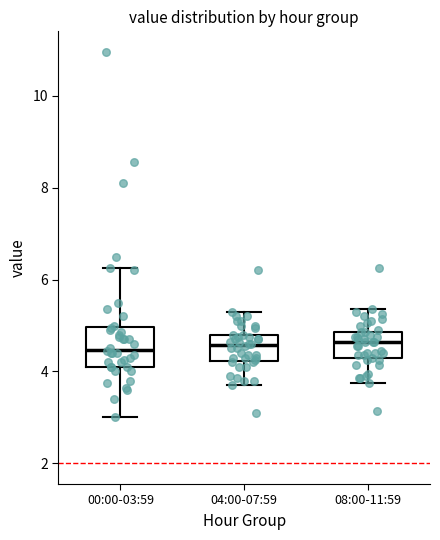

Reading left to right, read every box against the y-axis: the position of its median line, the range the box covers, and the ends of its whiskers. The values are not printed on the chart, so give them approximately, as read against the axis.

00:00-03:59: median 4.4, box 4.2 to 5.0, whiskers 3.0 to 6.2
04:00-07:59: median 4.6, box 4.2 to 4.8, whiskers 3.8 to 5.4
08:00-11:59: median 4.6, box 4.2 to 4.8, whiskers 3.8 to 5.4